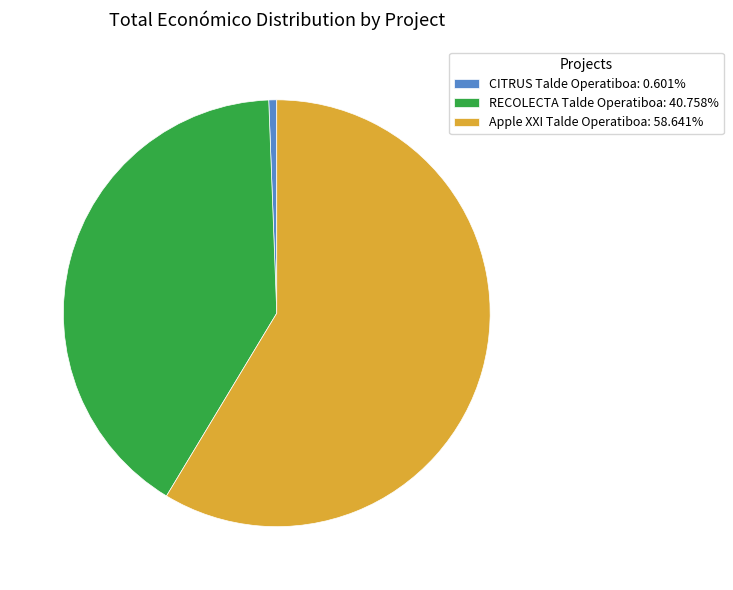

What is the ratio of the value at RECOLECTA Talde Operatiboa to the value at CITRUS Talde Operatiboa?

67.9